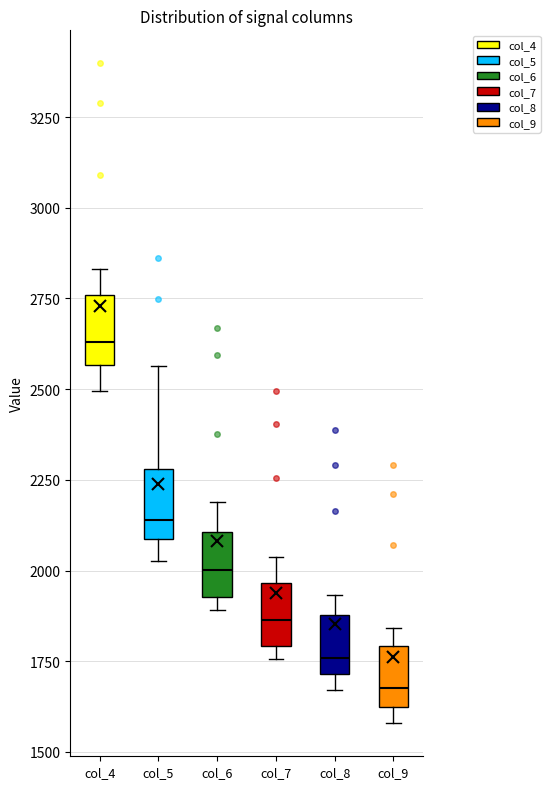

Where does the median line of the box for col_9 sit on the y-axis? The values are not printed on the chart, so give them approximately, as read against the axis.

1700